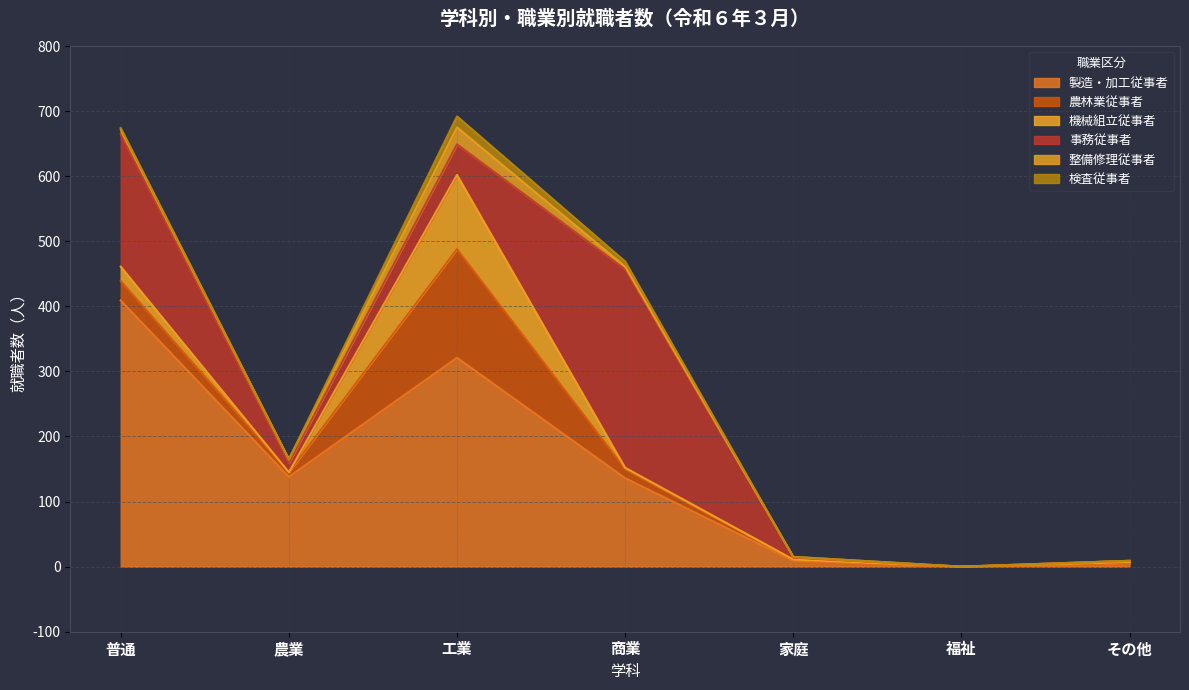

What is the average value of the 整備修理従事者 series?

6